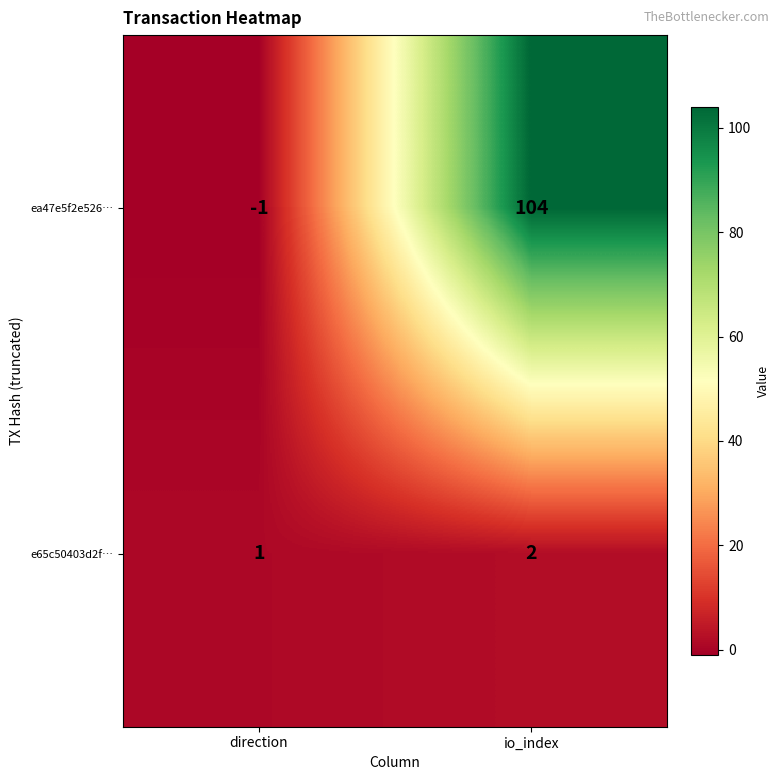

Which series has the largest range (max minus min)?

ea47e5f2e526…